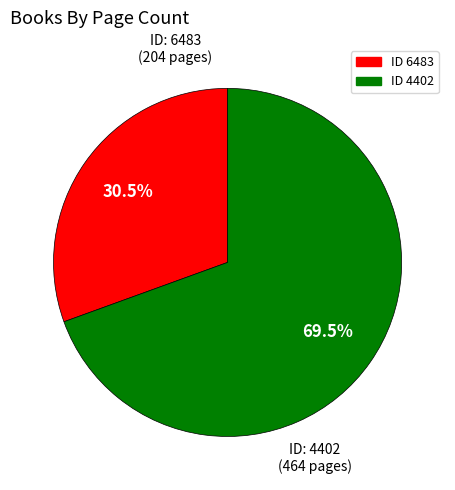

Is there a majority slice in this chart?

Yes